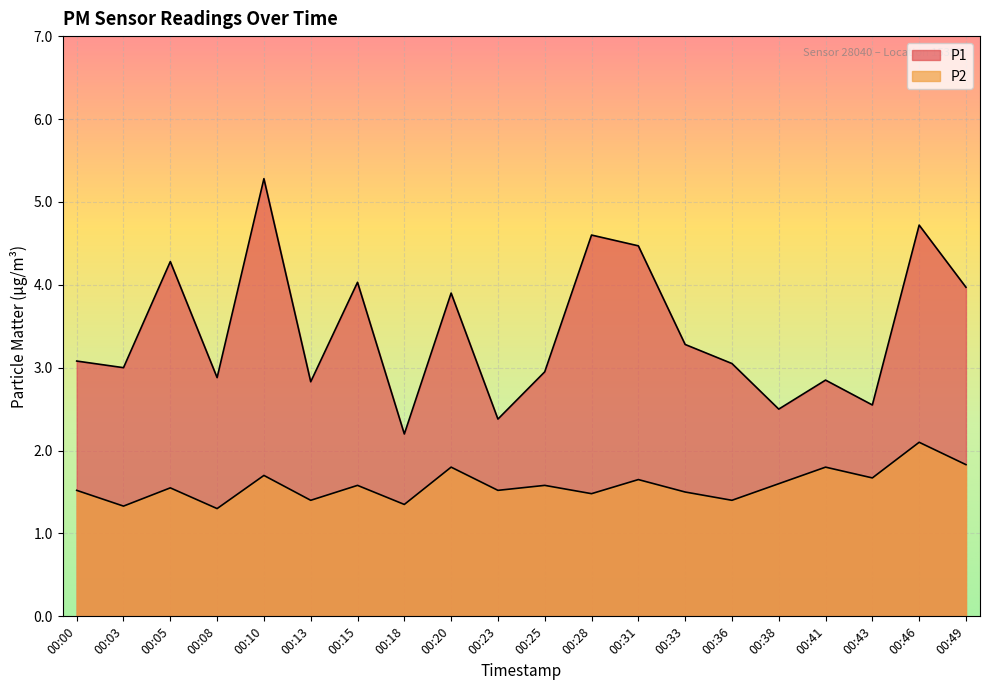

The value of P1 at 00:18 is 2.2. True or false?

True